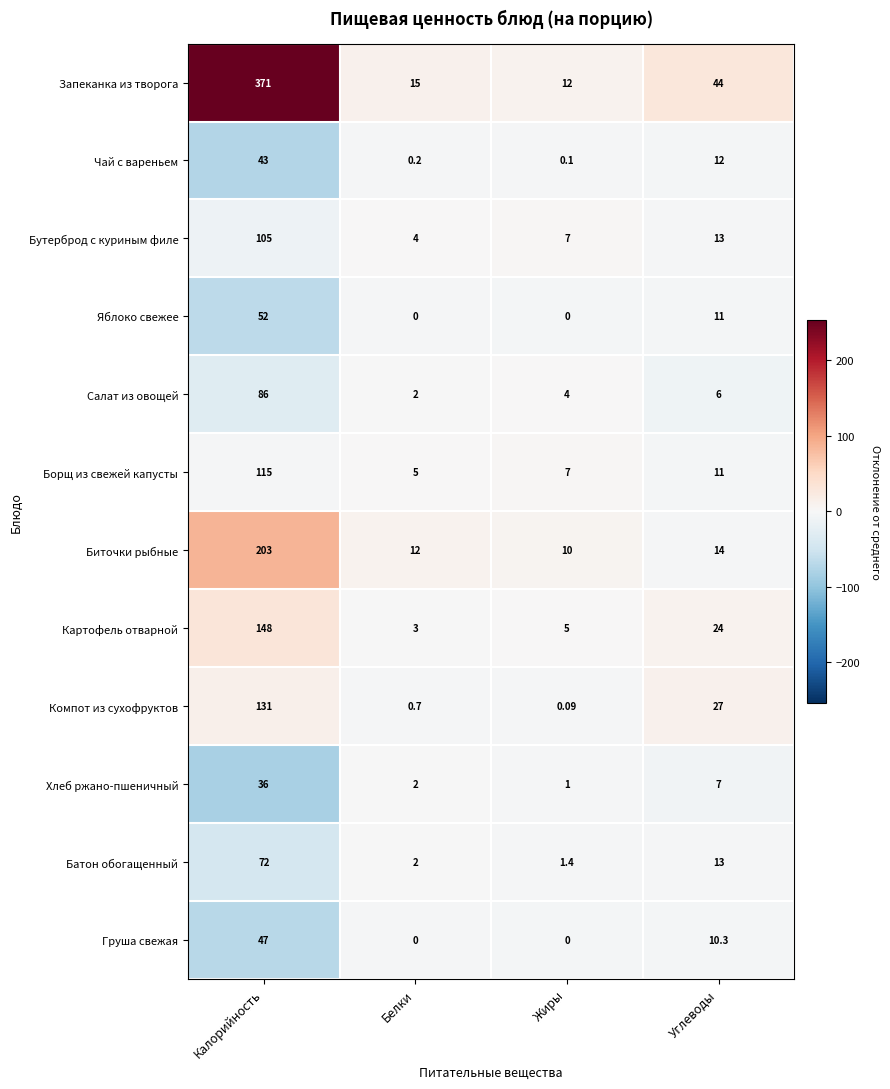

Which series changed the most between Калорийность and Жиры?

Запеканка из творога